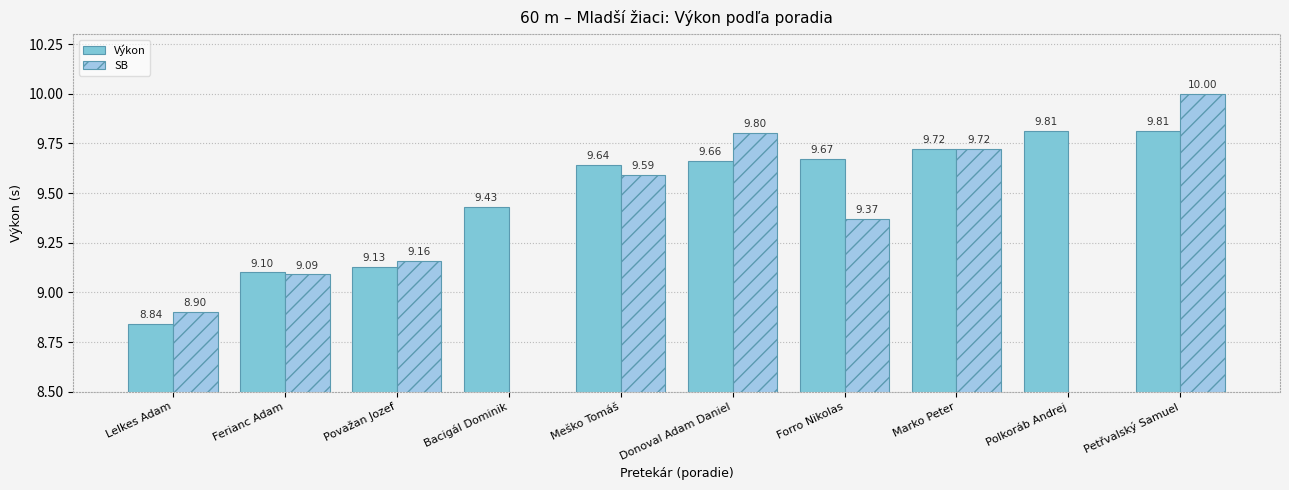

What is the minimum value shown in the chart?

8.8